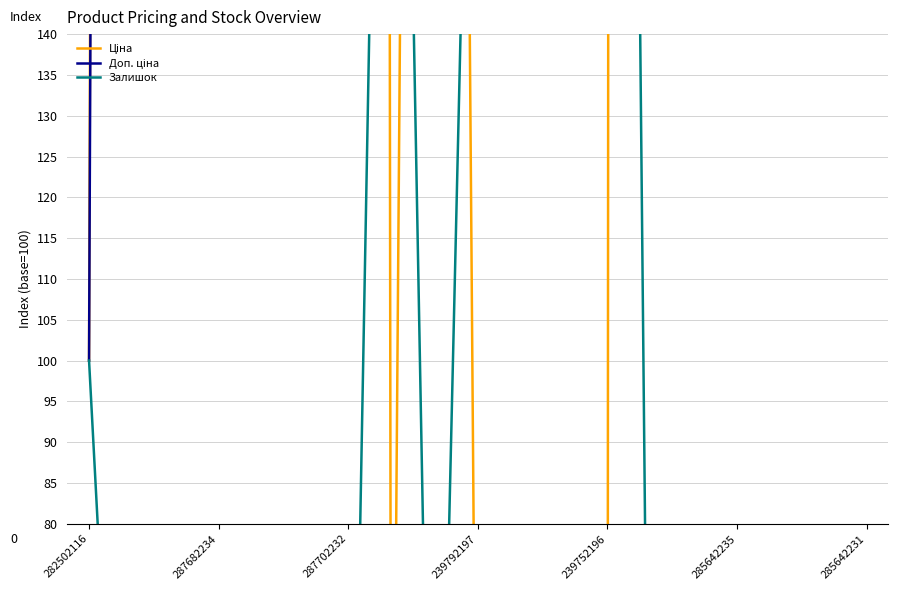

Which series has the largest total across all categories?

Ціна